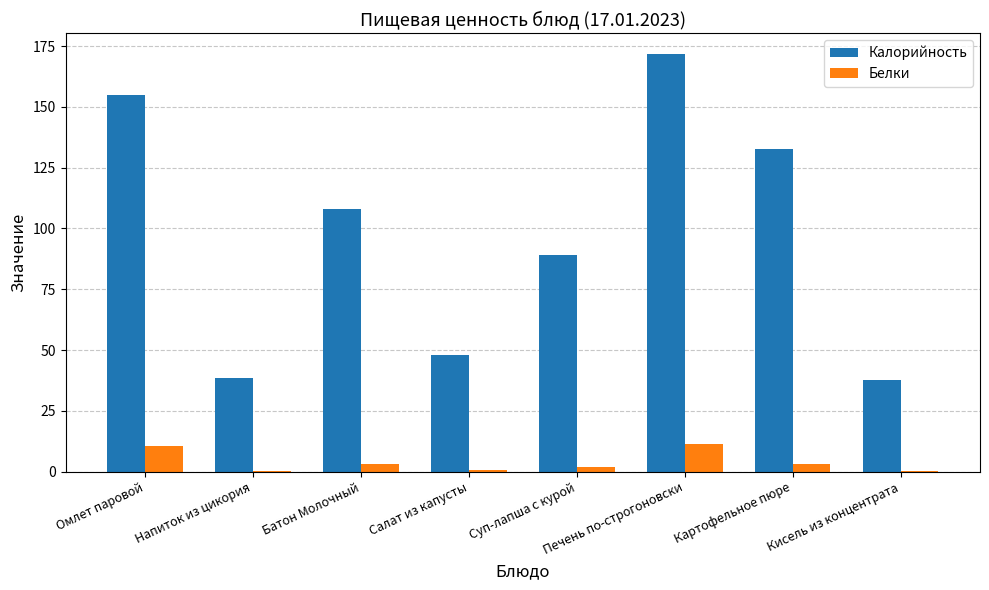

Count the number of data series in this chart.

2